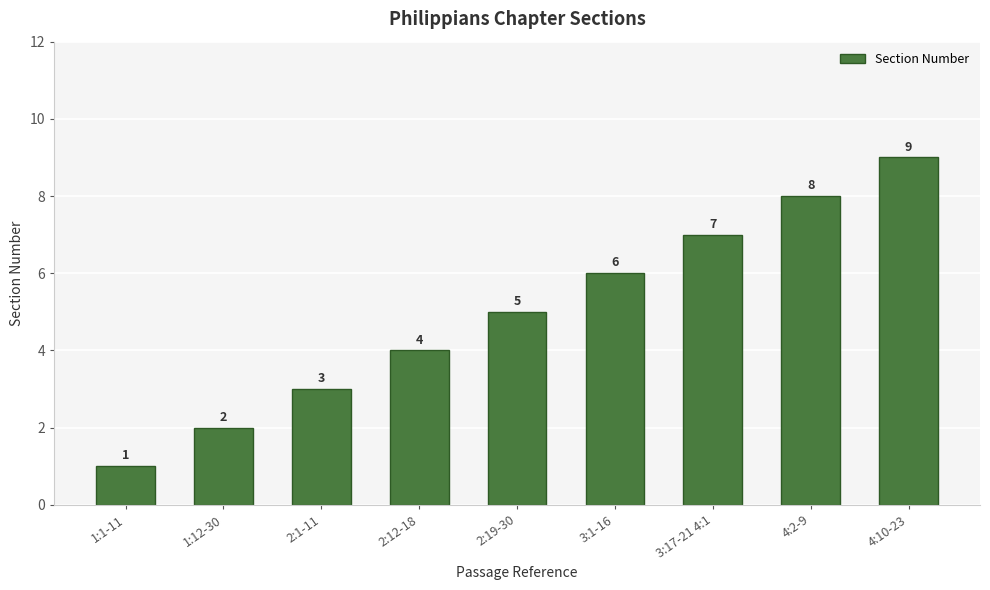

List the labels in order of value, smallest first.

1:1-11, 1:12-30, 2:1-11, 2:12-18, 2:19-30, 3:1-16, 3:17-21 4:1, 4:2-9, 4:10-23